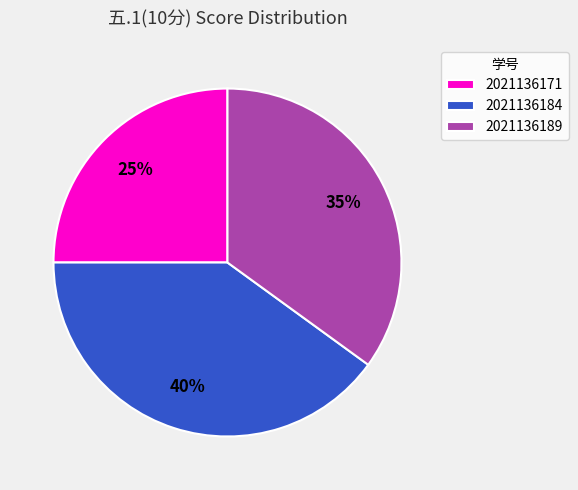

Between 2021136189 and 2021136184, which is larger?

2021136184